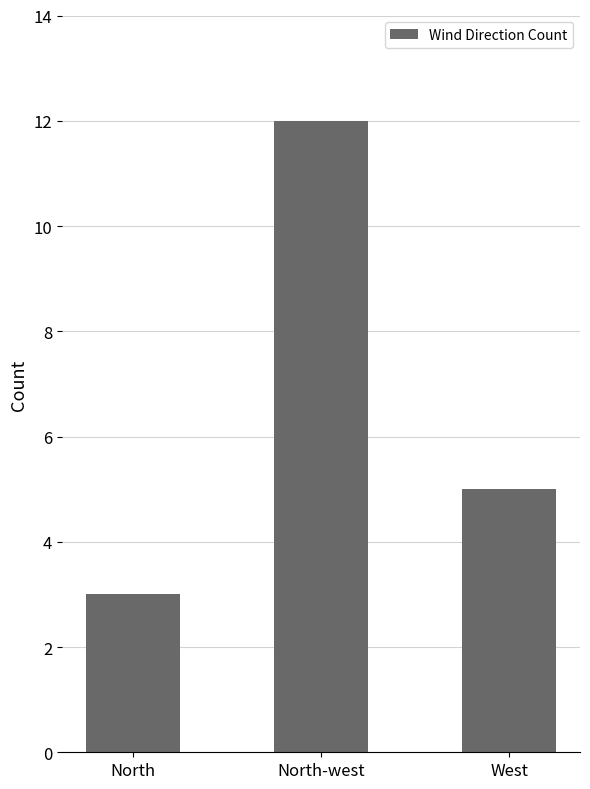

Read the value at North.

3